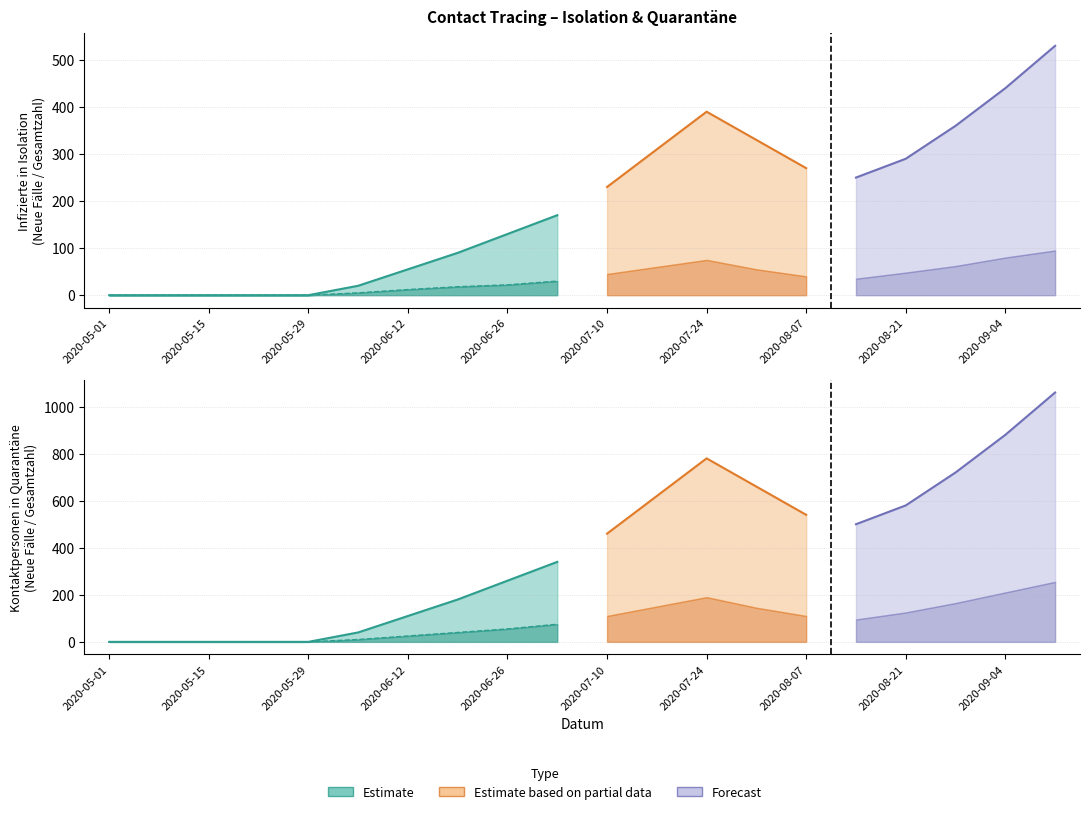

True or false: Neue Fälle (Isolation) and Gesamtzahl aktuell betreut (Isolation) cross at least once.

False